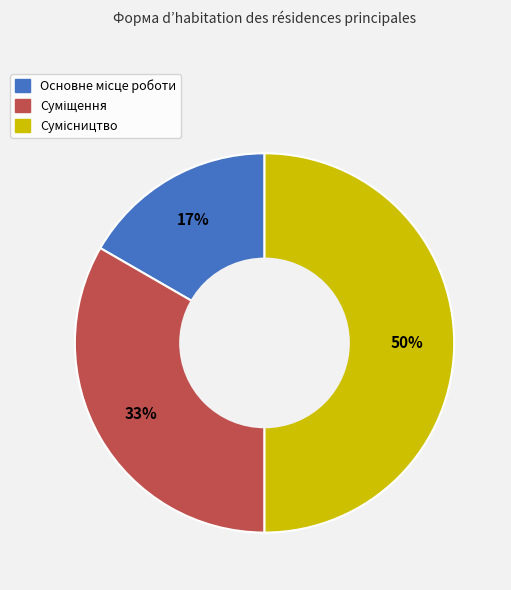

How many slices are in this pie chart?

3